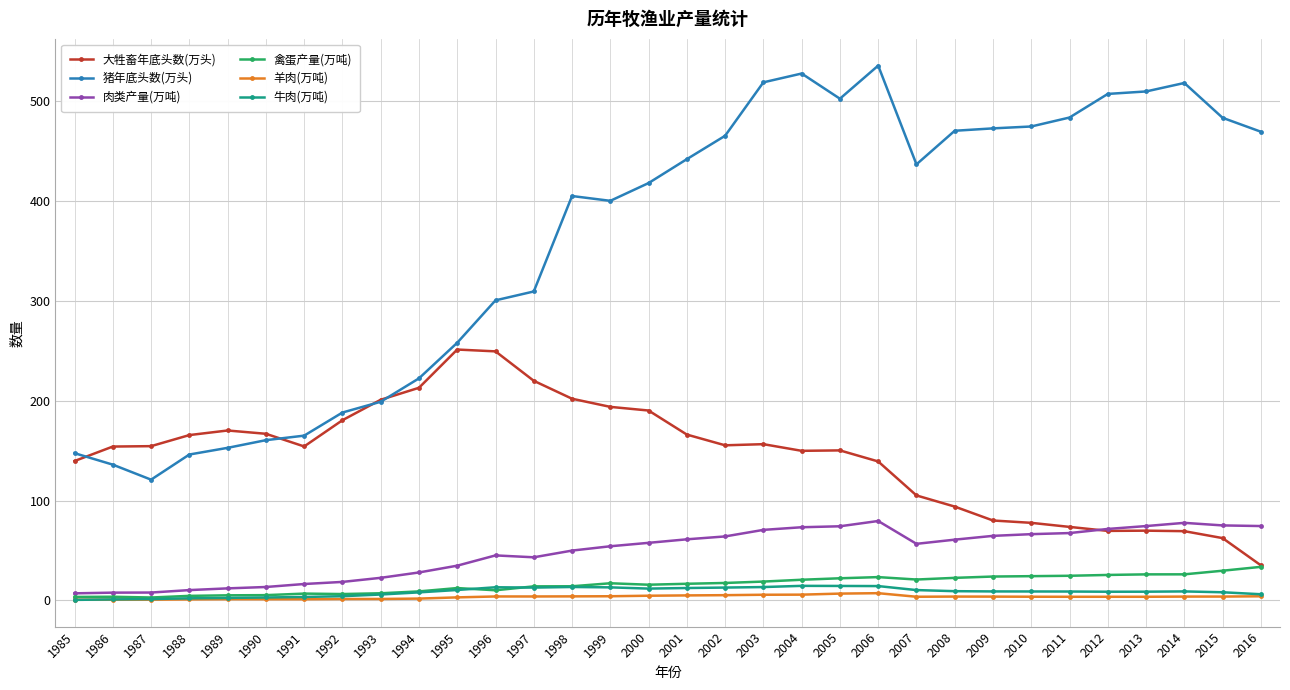

Read the 禽蛋产量(万吨) value at 2014.

26.0